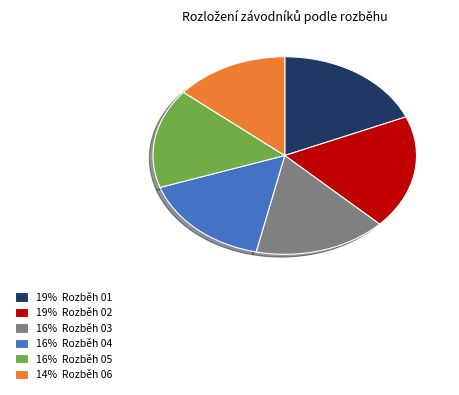

What is the ratio of the value at 14% Rozběh 06 to the value at 16% Rozběh 05?

0.9